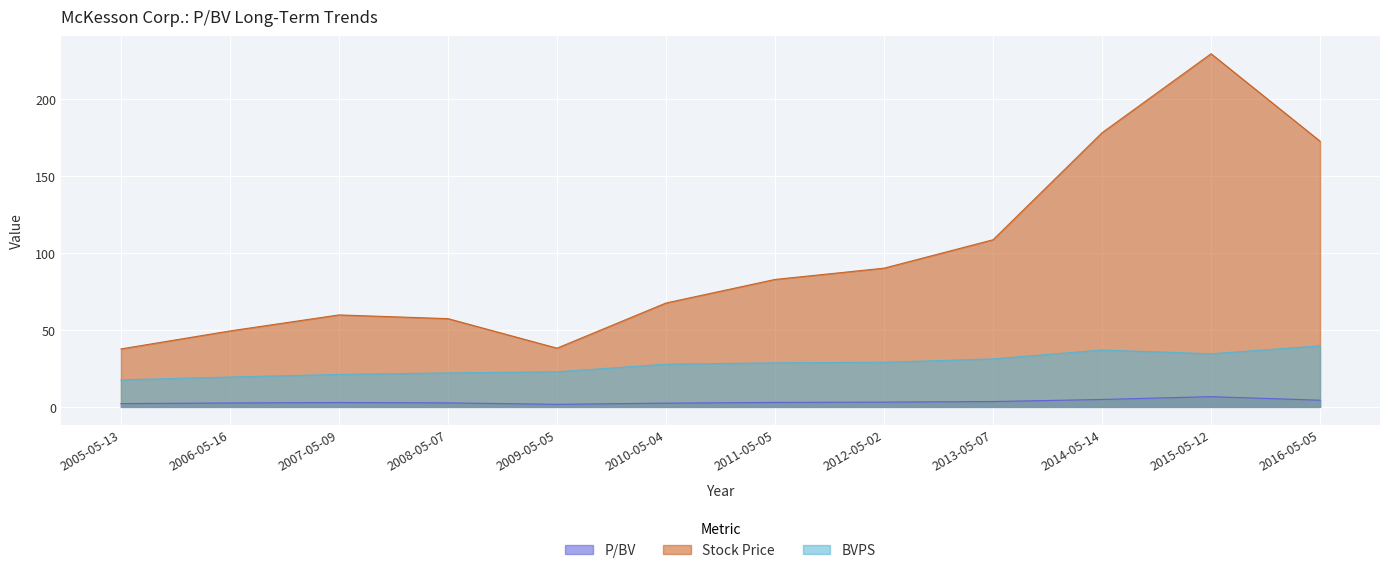

At which label does Stock Price first exceed 82?

2011-05-05